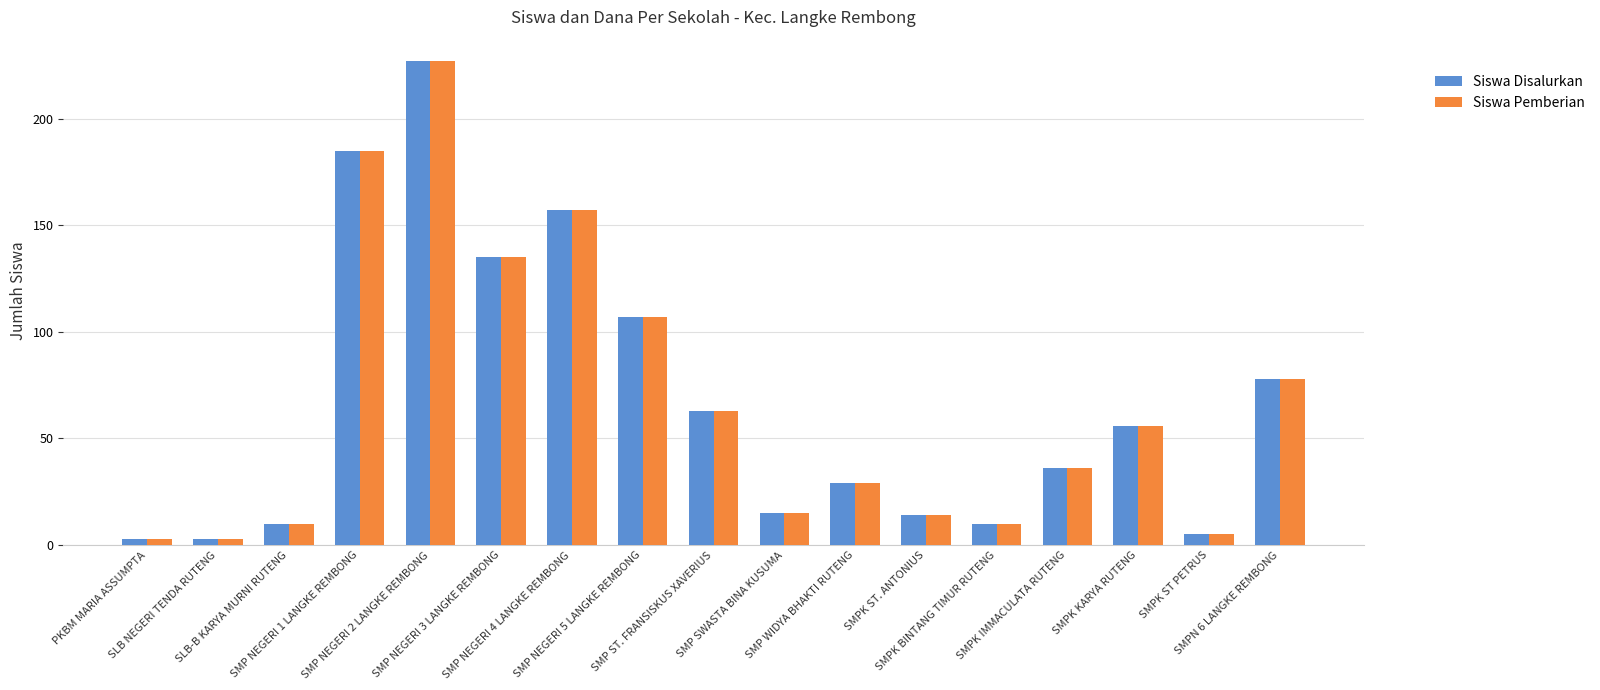

Is the value of Siswa Disalurkan at SMP NEGERI 2 LANGKE REMBONG greater than the value of Siswa Pemberian at PKBM MARIA ASSUMPTA?

Yes